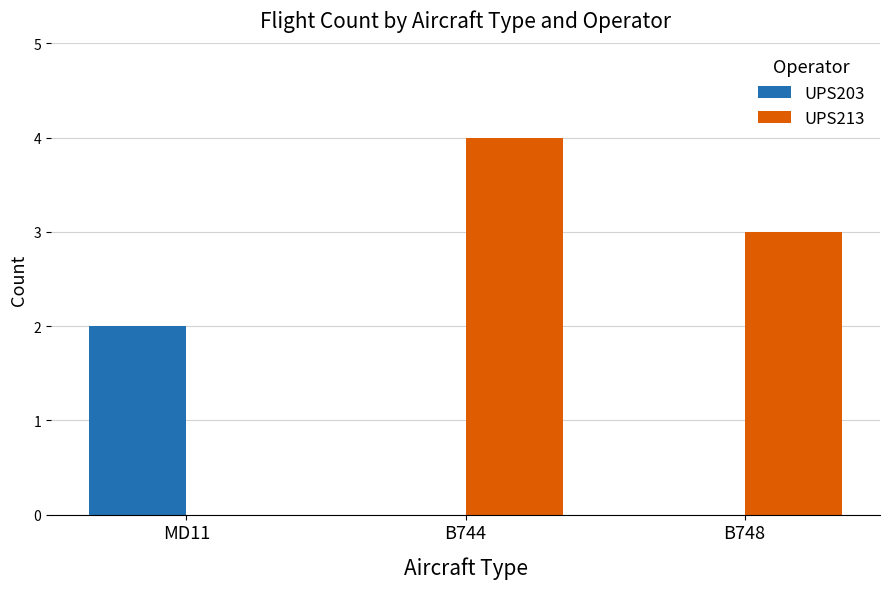

Is it true that UPS203 equals 3 at MD11?

False